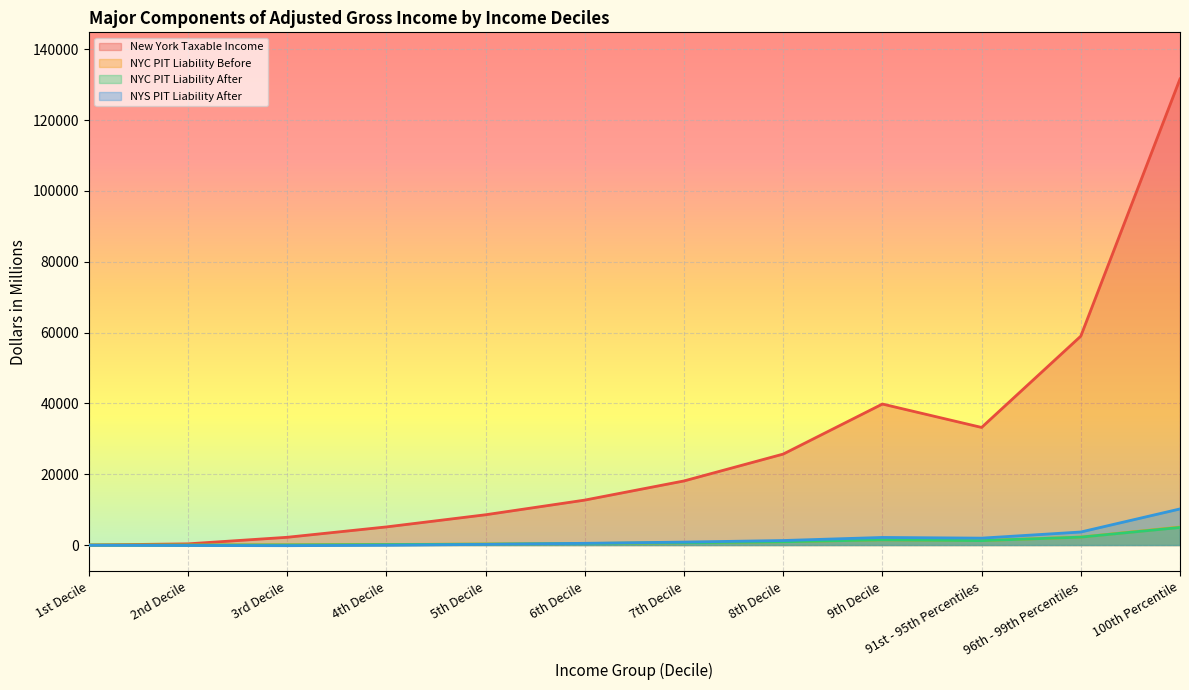

Where is New York Taxable Income nearest to the value 65820?

96th - 99th Percentiles